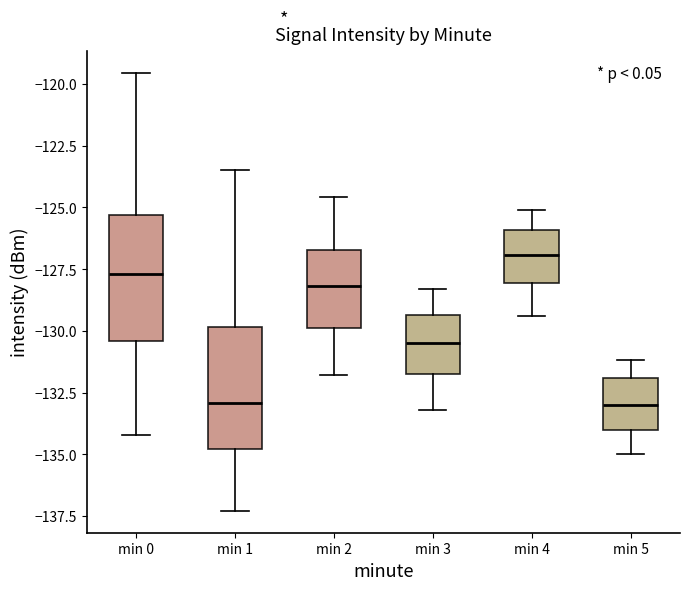

Where is the upper edge of the box for min 2 on the y-axis? The values are not printed on the chart, so give them approximately, as read against the axis.

-126.5